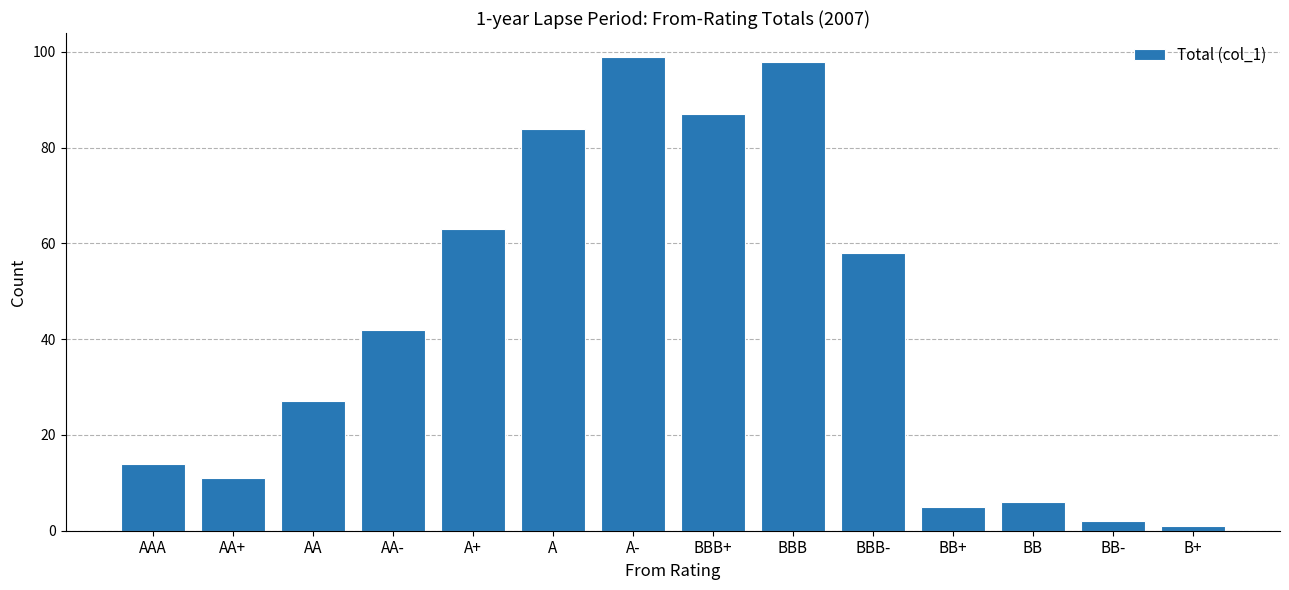

What is the change in value from A+ to BBB-?

-5